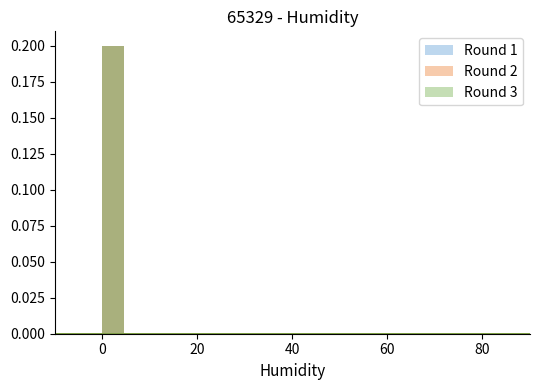

What is the greatest value displayed?

0.2